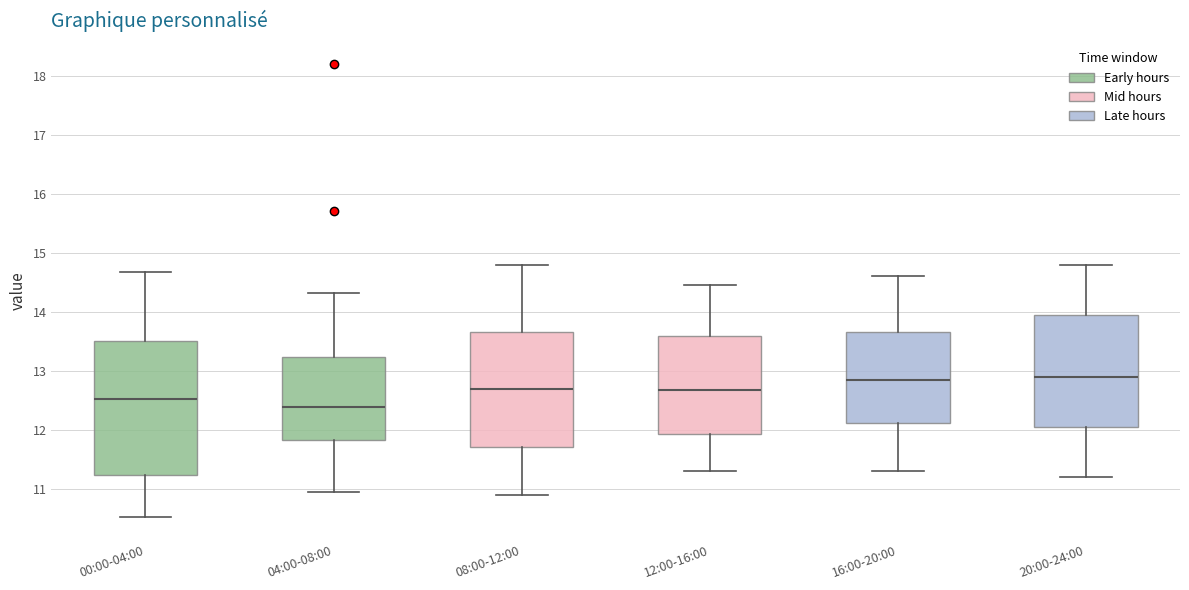

Reading left to right, read every box against the y-axis: the position of its median line, the range the box covers, and the ends of its whiskers. The values are not printed on the chart, so give them approximately, as read against the axis.

00:00-04:00: median 12.5, box 11.2 to 13.5, whiskers 10.5 to 14.7
04:00-08:00: median 12.4, box 11.8 to 13.2, whiskers 11.0 to 14.3
08:00-12:00: median 12.7, box 11.7 to 13.7, whiskers 10.9 to 14.8
12:00-16:00: median 12.7, box 11.9 to 13.6, whiskers 11.3 to 14.5
16:00-20:00: median 12.9, box 12.1 to 13.7, whiskers 11.3 to 14.6
20:00-24:00: median 12.9, box 12.1 to 14.0, whiskers 11.2 to 14.8